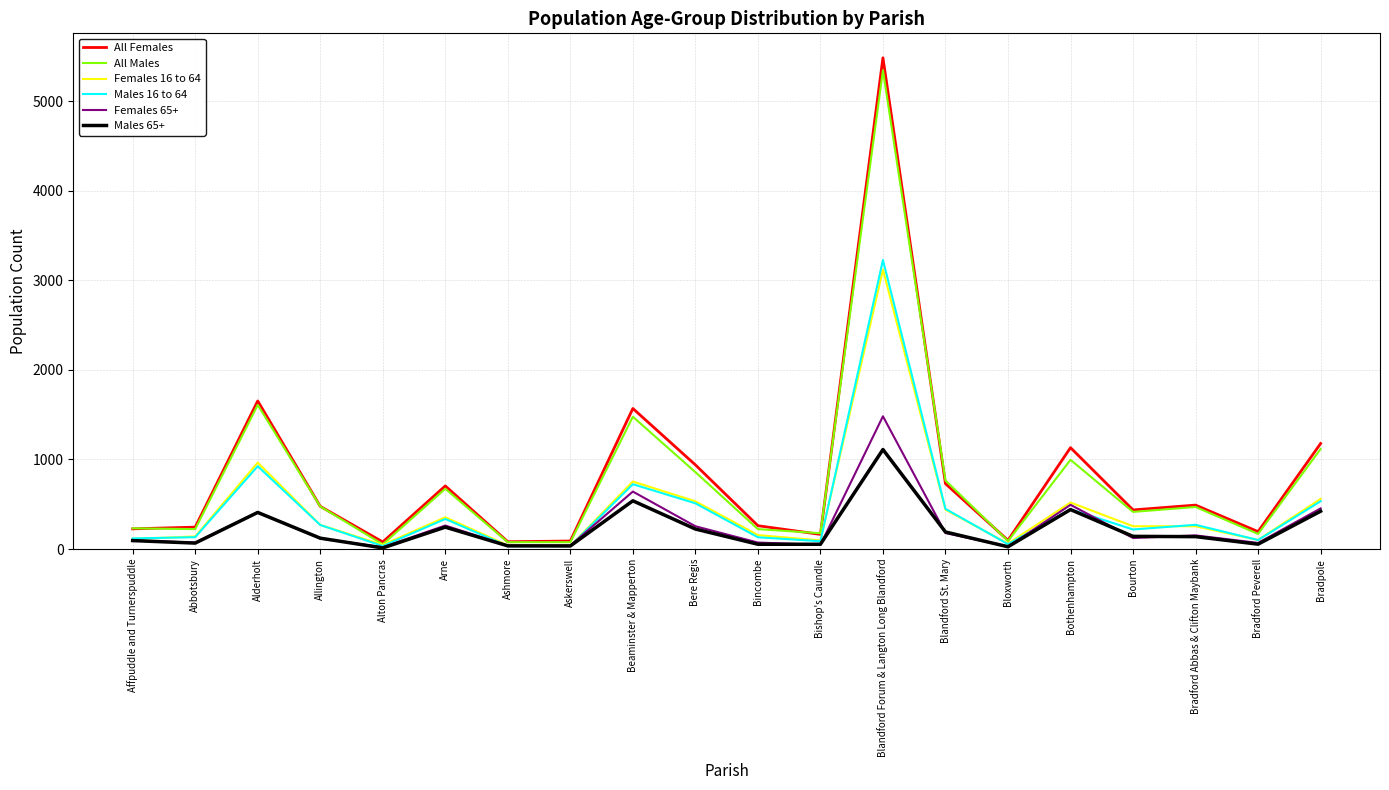

Which category has the highest value in the Males 16 to 64 series?

Blandford Forum & Langton Long Blandford